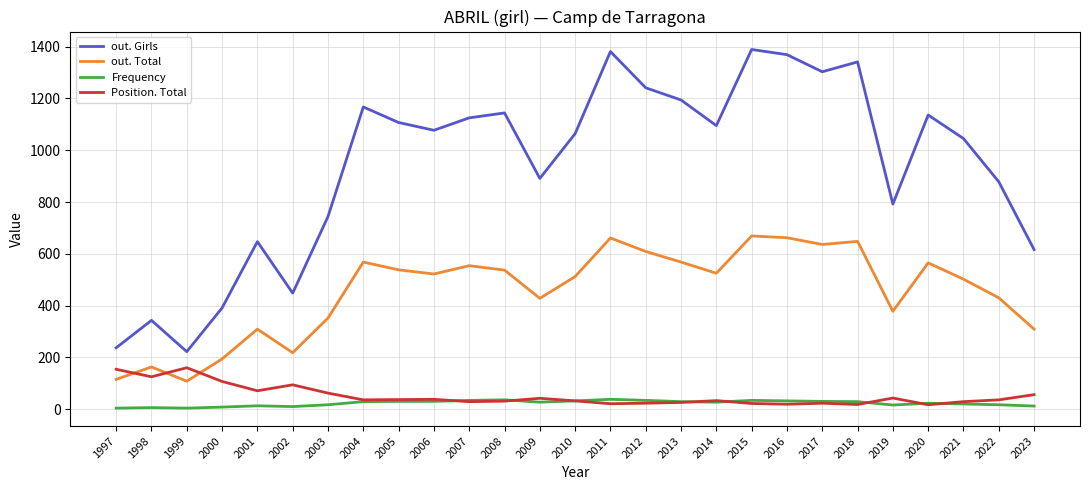

True or false: Frequency and out. Girls intersect in this chart.

False